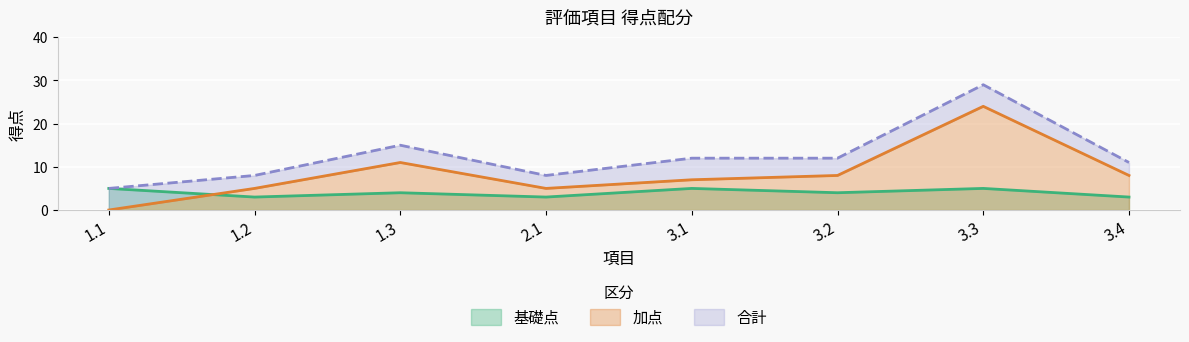

What position from the right is 3.3?

2